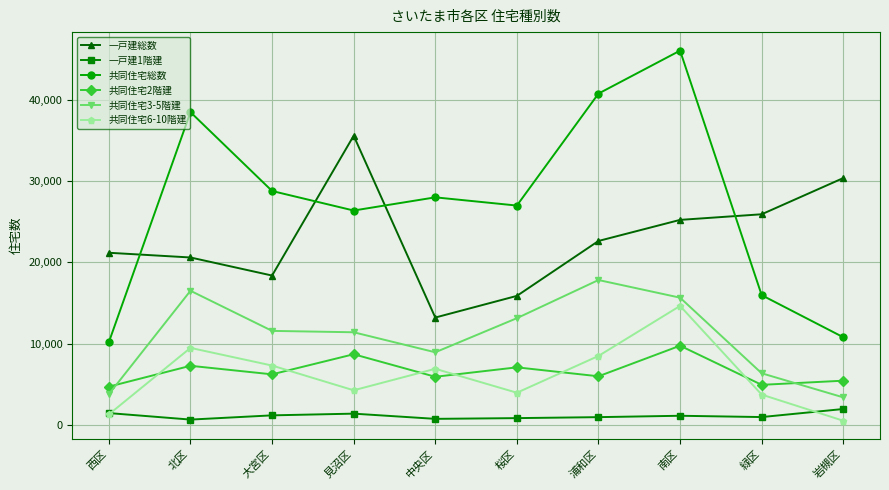

What position from the left is 大宮区?

3